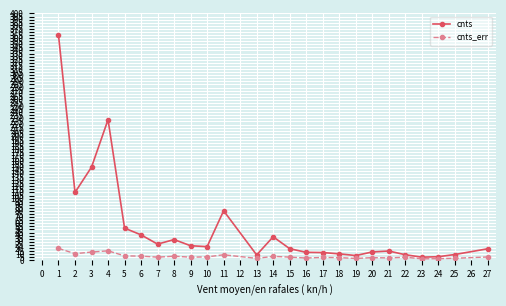

Is this an area chart (filled region under the line)?

No